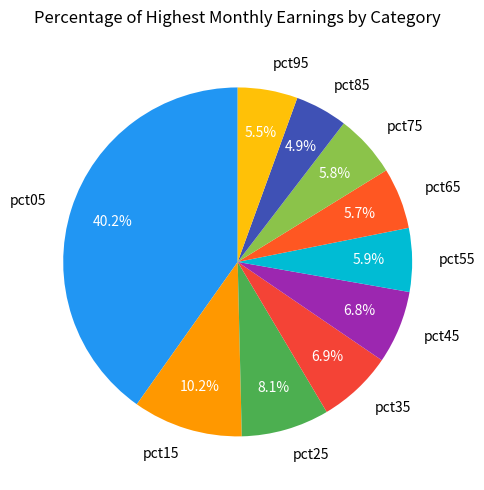

How many slices are in this pie chart?

10